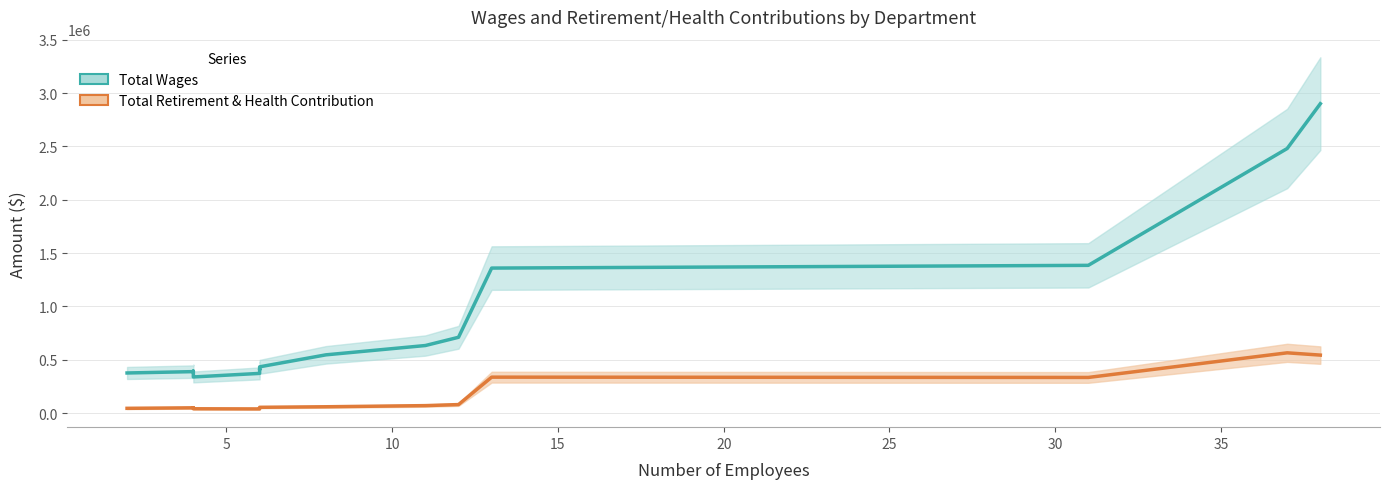

List the series in order of their peak value, lowest first.

Total Retirement & Health Contribution, Total Wages